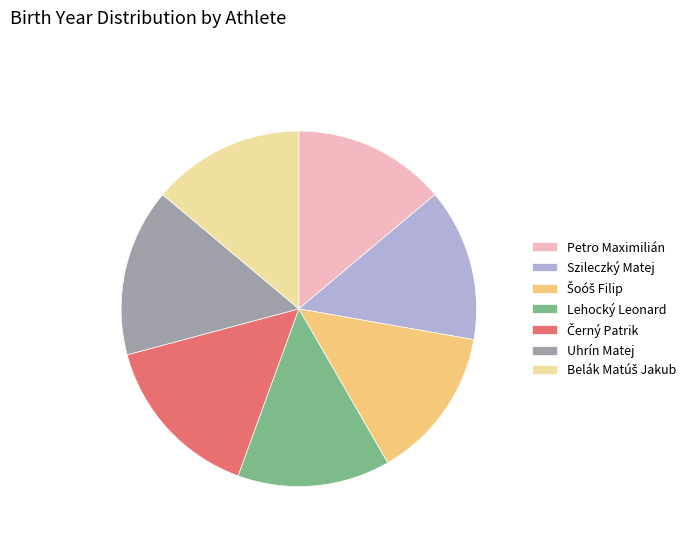

What is the ratio of the value at Lehocký Leonard to the value at Petro Maximilián?

1.0